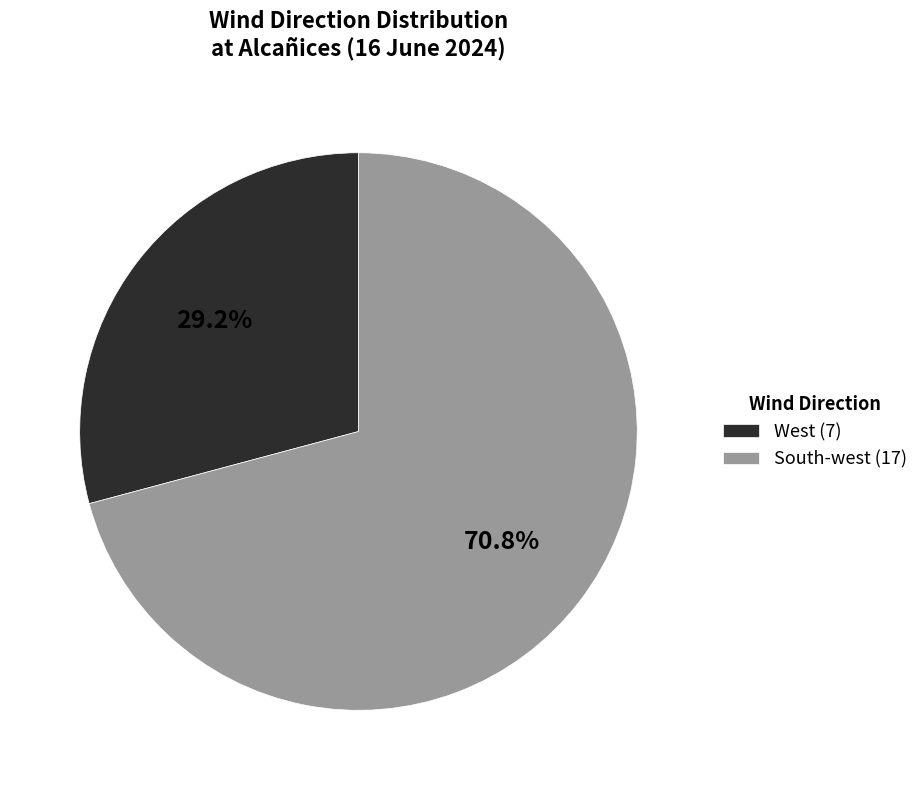

Between South-west and West, which is larger?

South-west